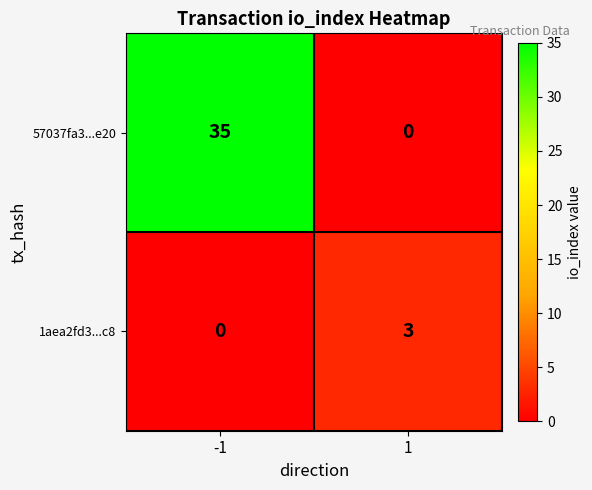

At -1, list the series in order from smallest to largest.

1aea2fd3...c8, 57037fa3...e20